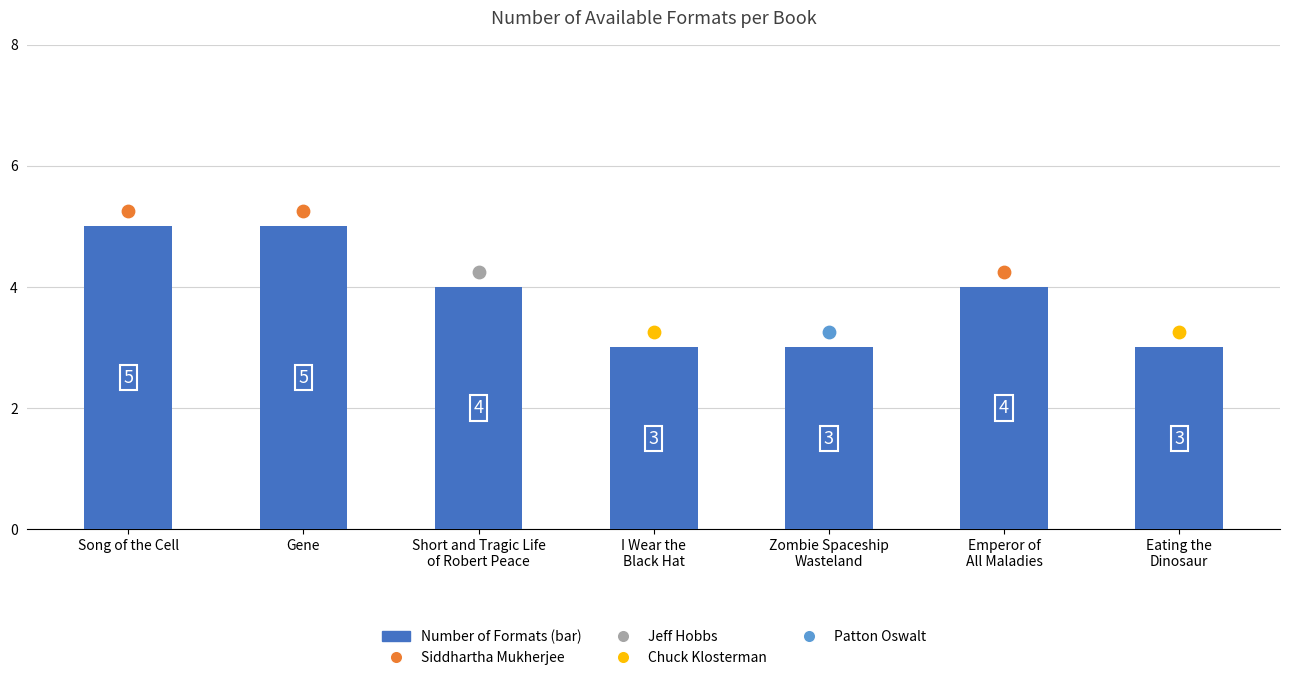

What is the change in value from Song of the Cell to Emperor of
All Maladies?

-1